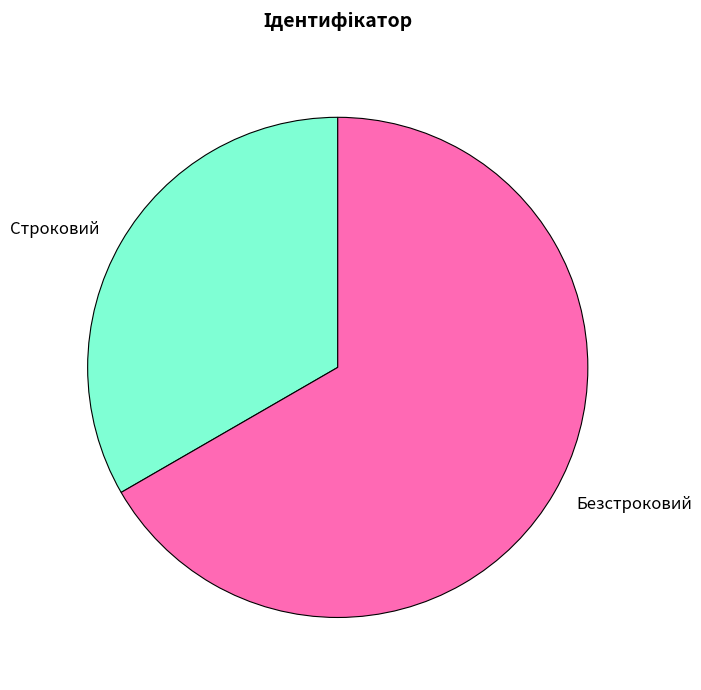

Approximately how many times larger is the value at Строковий compared to Безстроковий?

0.5